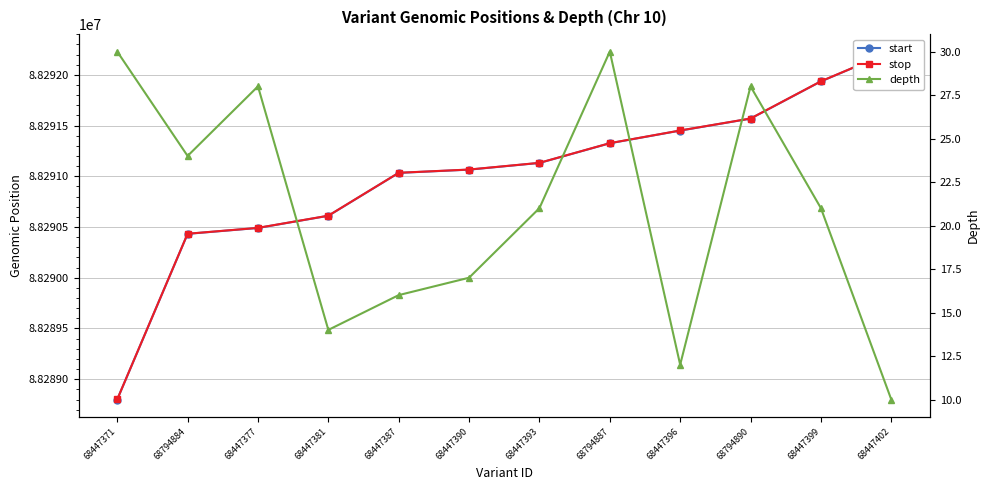

Reading right to left, transcribe all the data shown in this chart.

start: 68447402=88292229	68447399=88291936	68794890=88291569	68447396=88291451	68794887=88291326	68447393=88291132	68447390=88291066	68447387=88291034	68447381=88290611	68447377=88290491	68794884=88290433	68447371=88288800
stop: 68447402=88292230	68447399=88291937	68794890=88291570	68447396=88291452	68794887=88291327	68447393=88291133	68447390=88291067	68447387=88291035	68447381=88290612	68447377=88290492	68794884=88290434	68447371=88288801
depth: 68447402=10	68447399=21	68794890=28	68447396=12	68794887=30	68447393=21	68447390=17	68447387=16	68447381=14	68447377=28	68794884=24	68447371=30